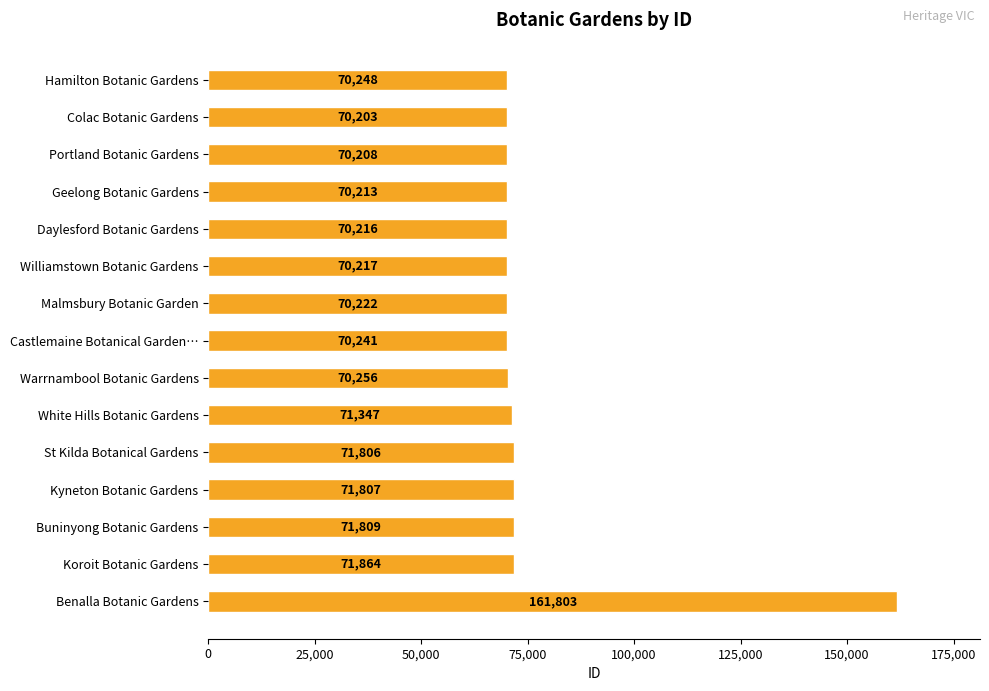

Where is the data nearest to the value 116003?

Koroit Botanic Gardens